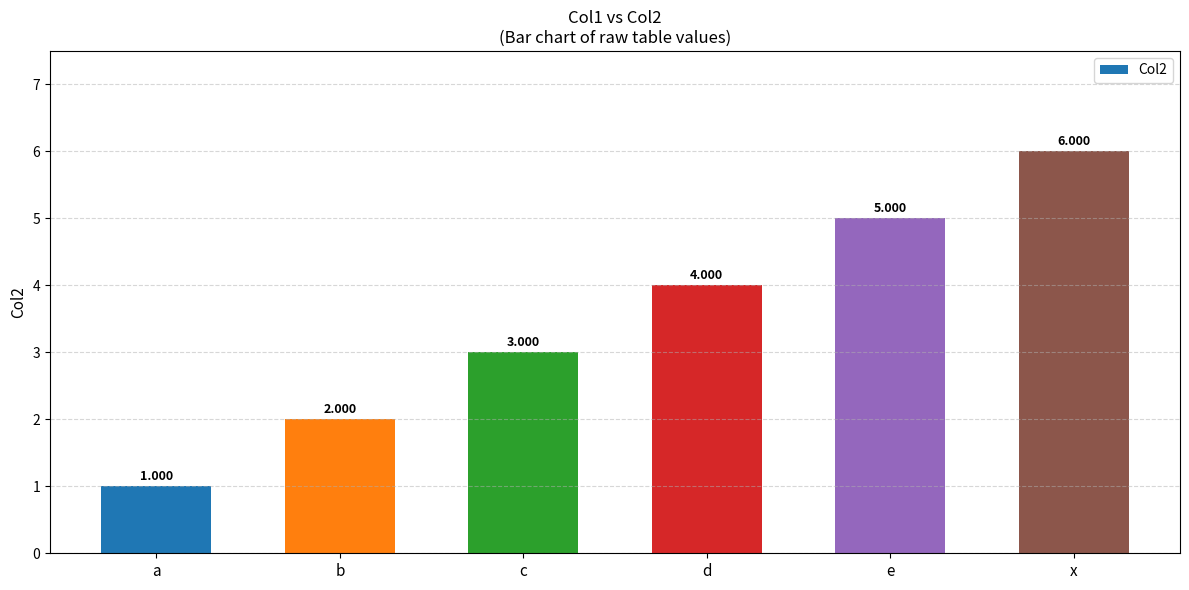

Reading left to right, list all the values displayed in this chart.

1	2	3	4	5	6